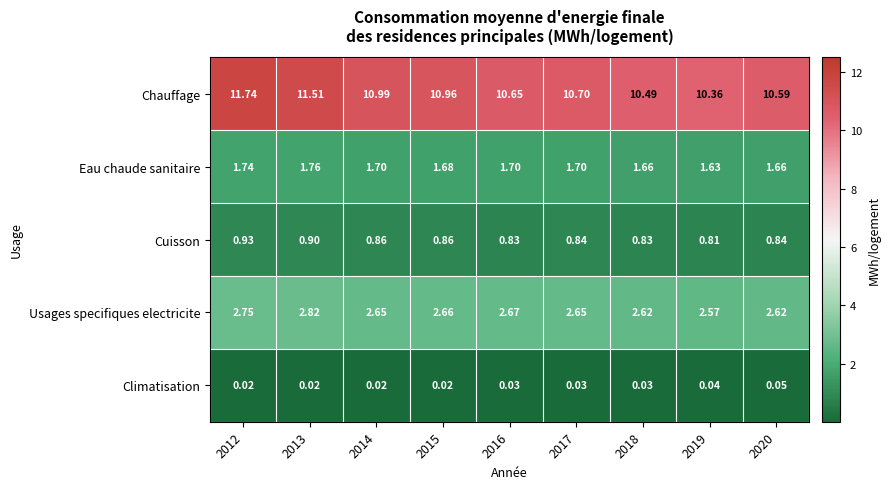

At how many categories does at least one series exceed 7?

9